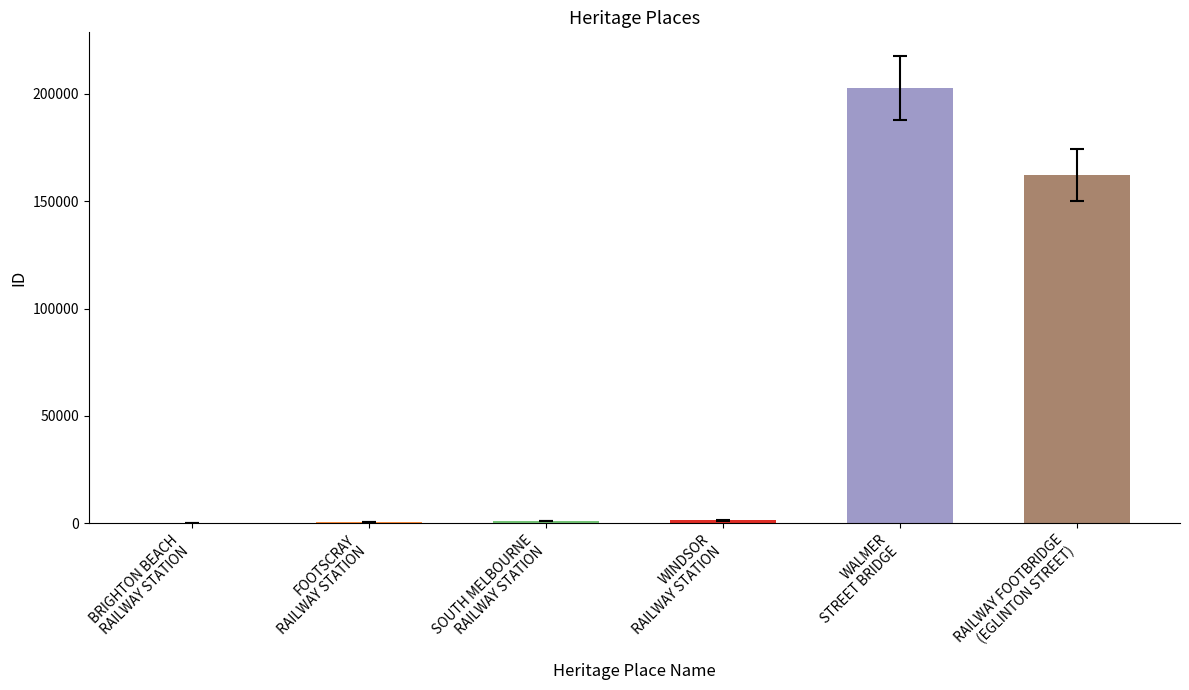

Is it true that the value at WINDSOR
RAILWAY STATION is 1715?

False